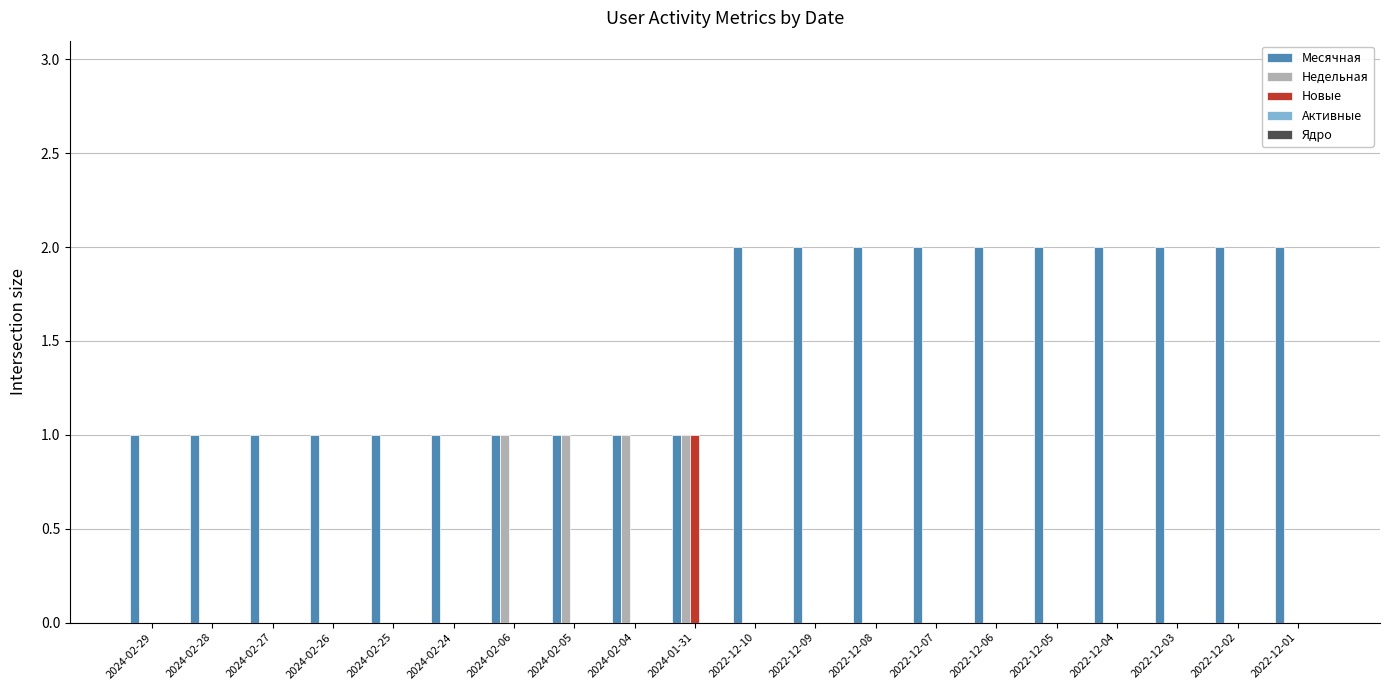

Which series has the largest total across all categories?

Месячная